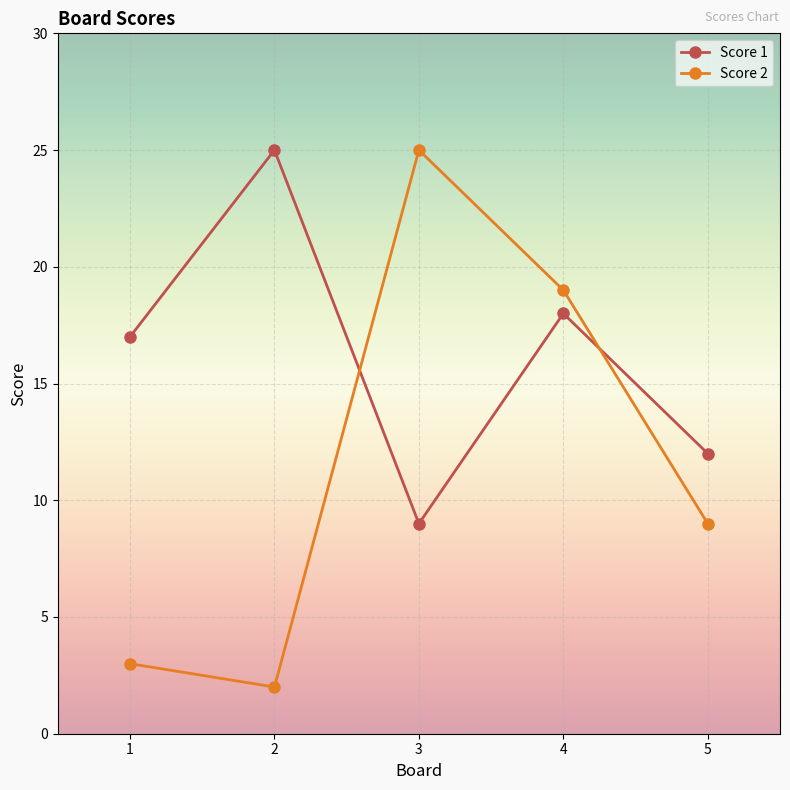

The Score 2 series shows 2 at 1. True or false?

False